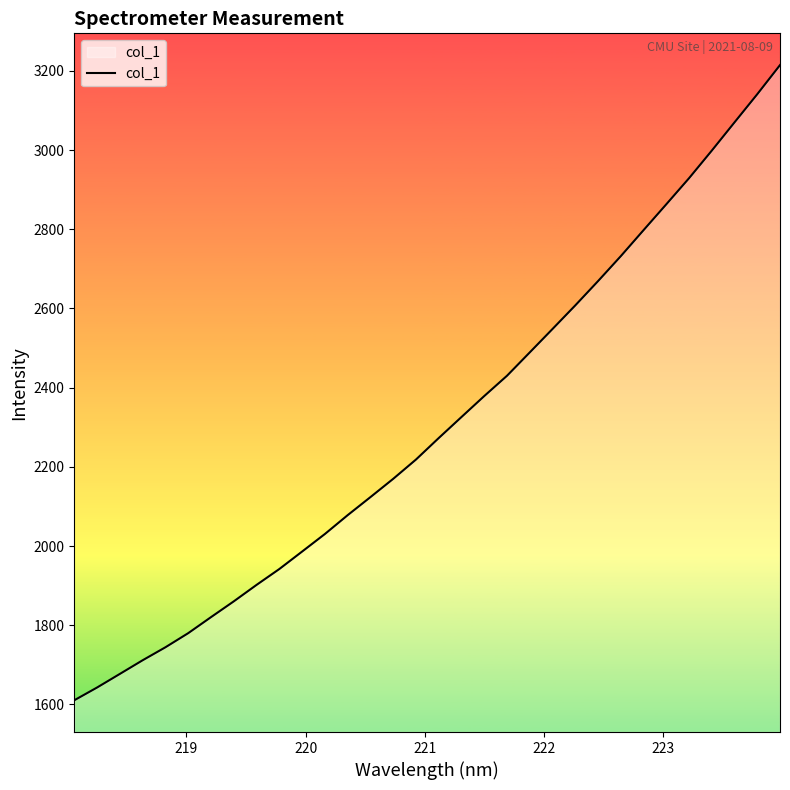

How many values are below 2272?

16